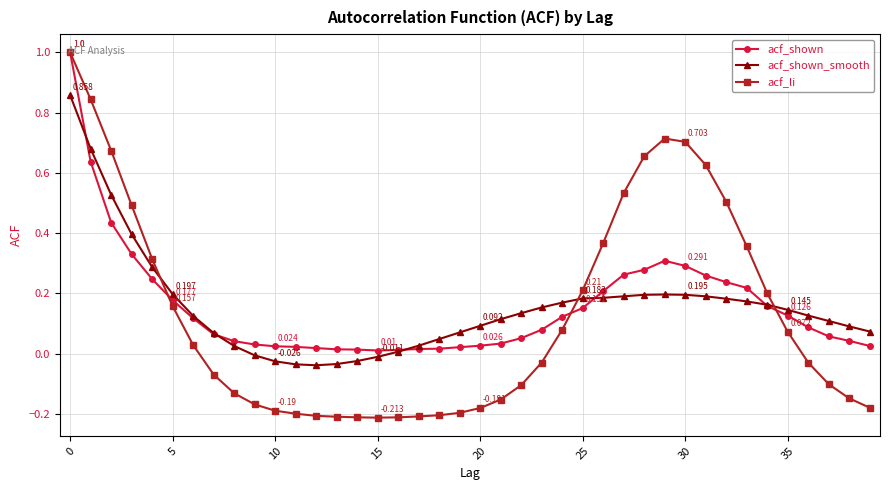

Which series has the widest spread of values?

acf_li